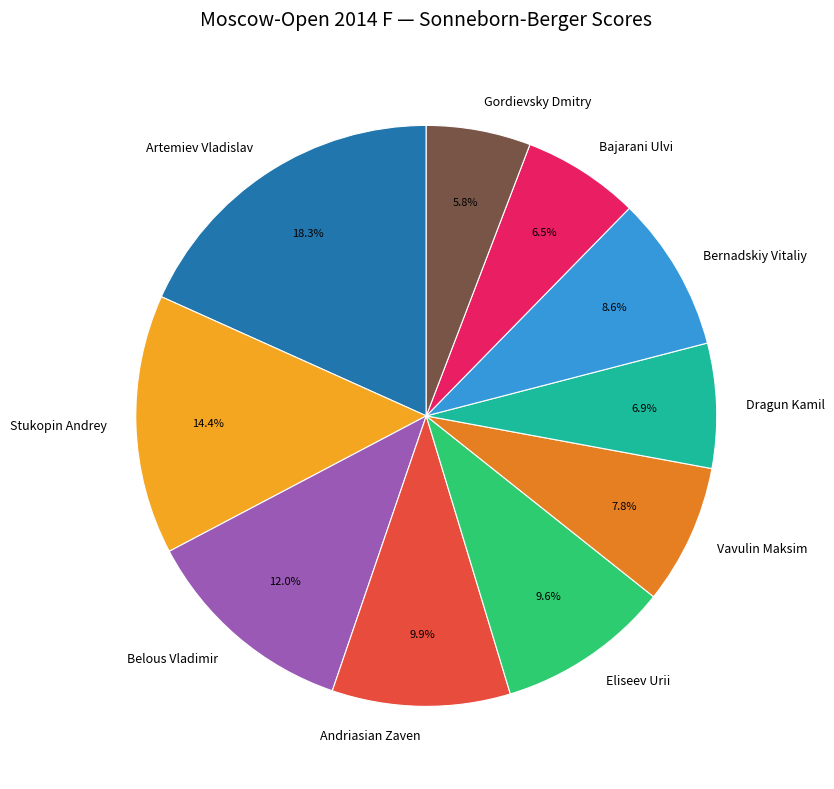

The Vavulin Maksim slice represents 8% of the pie. True or false?

True